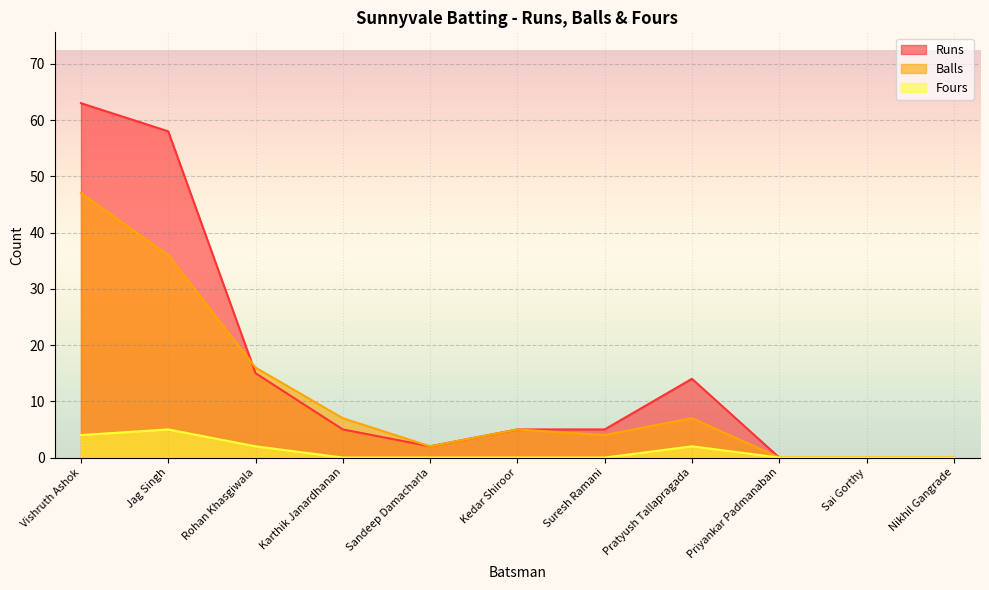

Which category has the lowest value in the Balls series?

Priyankar Padmanaban